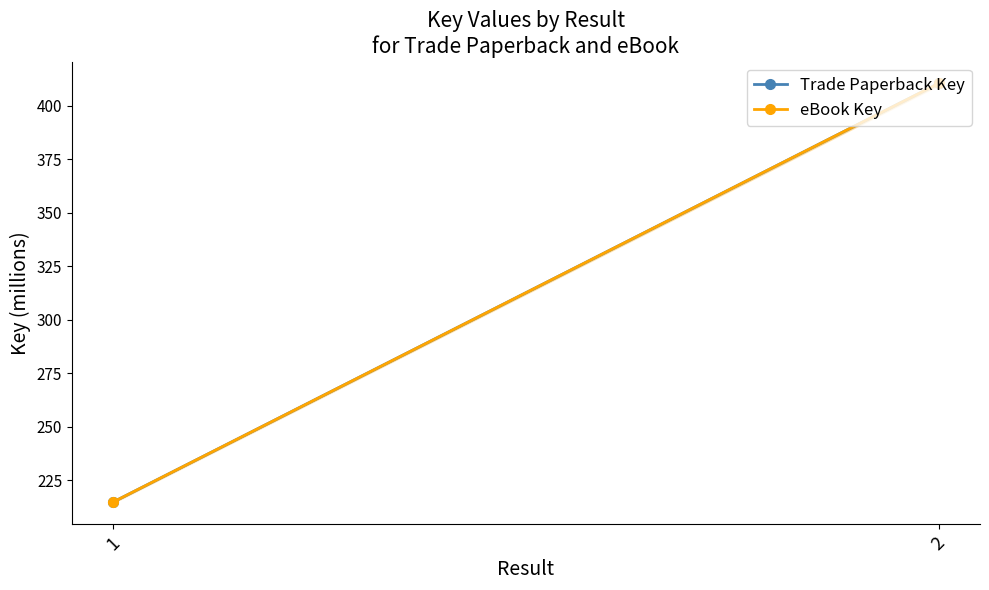

What value does the eBook Key series have at 1?

214.8